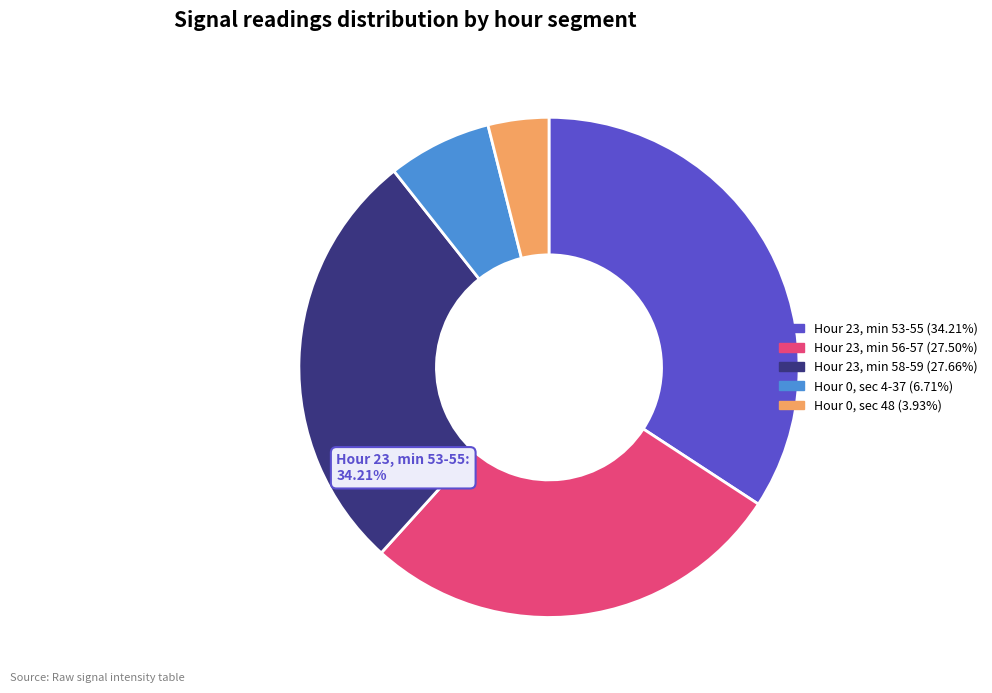

Does any single category account for the majority?

No